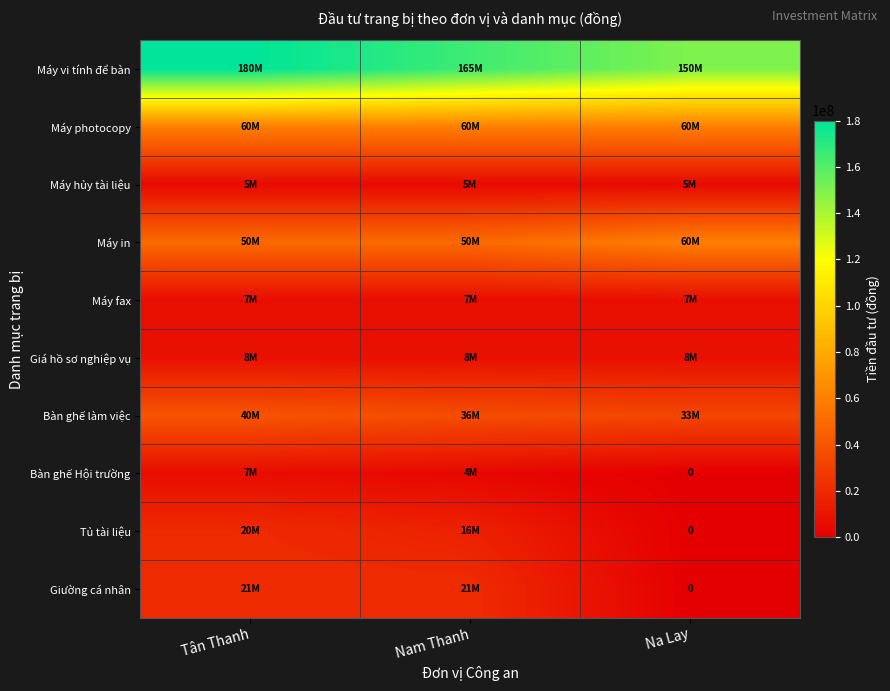

Which category has the highest value in the Máy vi tính để bàn series?

Tân Thanh